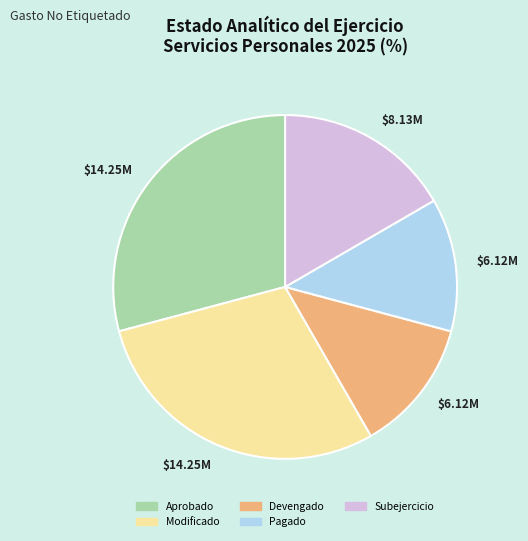

Does any single category account for the majority?

No